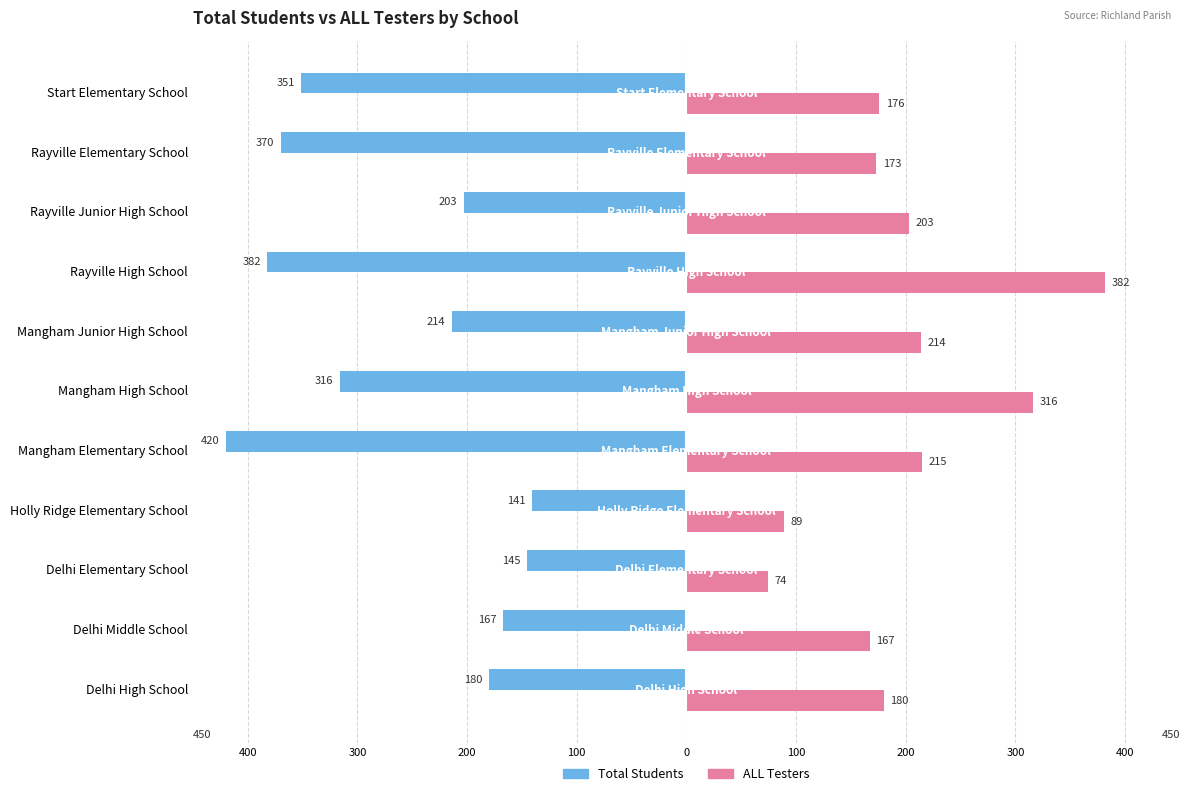

What is the value of the Total Students bar at the 8th from the left?

-141